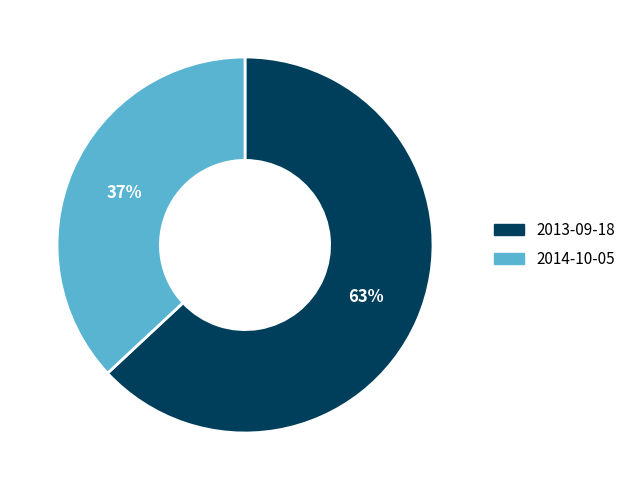

Is there any slice that represents more than half of the pie?

Yes